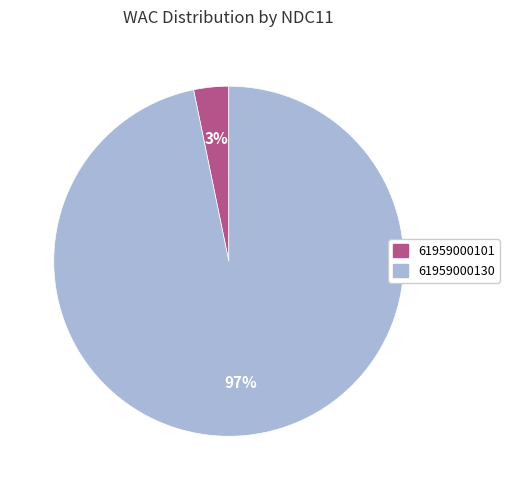

Which category has the smallest portion of the pie?

61959000101